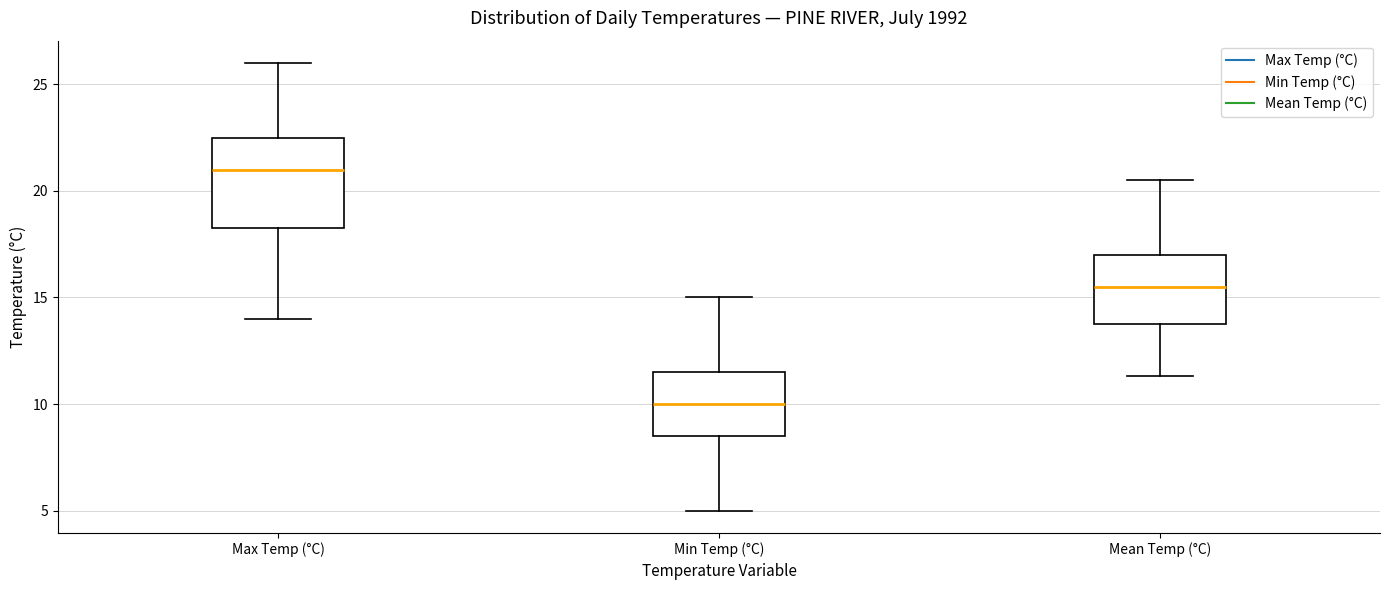

Reading left to right, transcribe this box plot: for each box, give where its median line is, the range the box spans, and where its two whiskers end, as read against the y-axis. The values are not printed on the chart, so give them approximately, as read against the axis.

Max Temp (°C): median 21.0, box 18.5 to 22.5, whiskers 14.0 to 26.0
Min Temp (°C): median 10.0, box 8.5 to 11.5, whiskers 5.0 to 15.0
Mean Temp (°C): median 15.5, box 14.0 to 17.0, whiskers 11.5 to 20.5